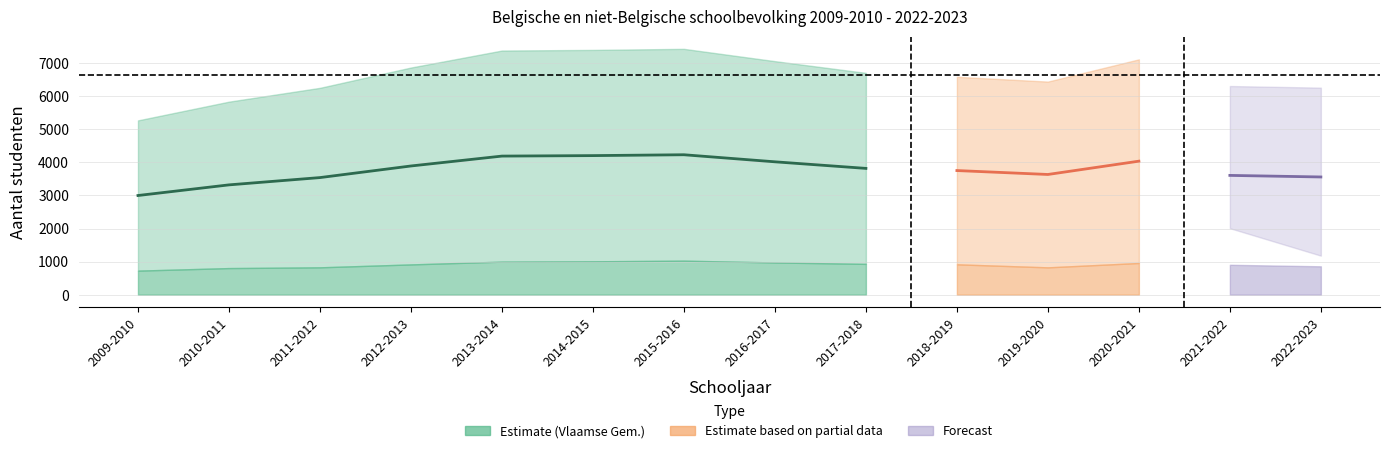

What is the label of the 10th point from the right?

2013-2014